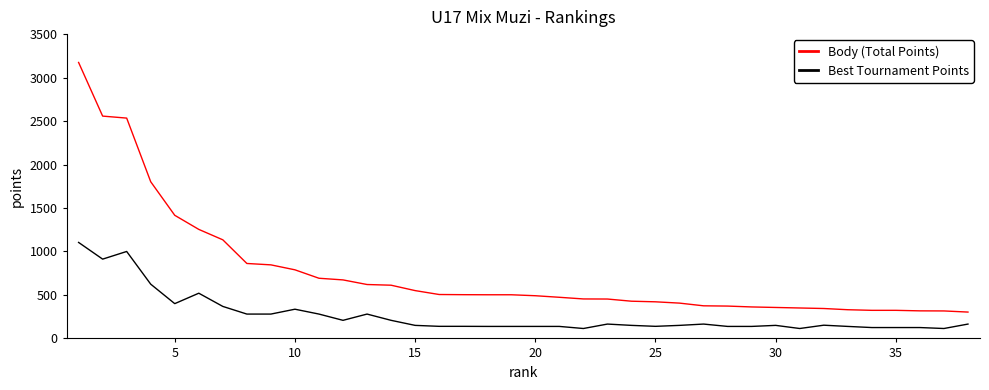

What is the maximum value shown in the chart?

3174